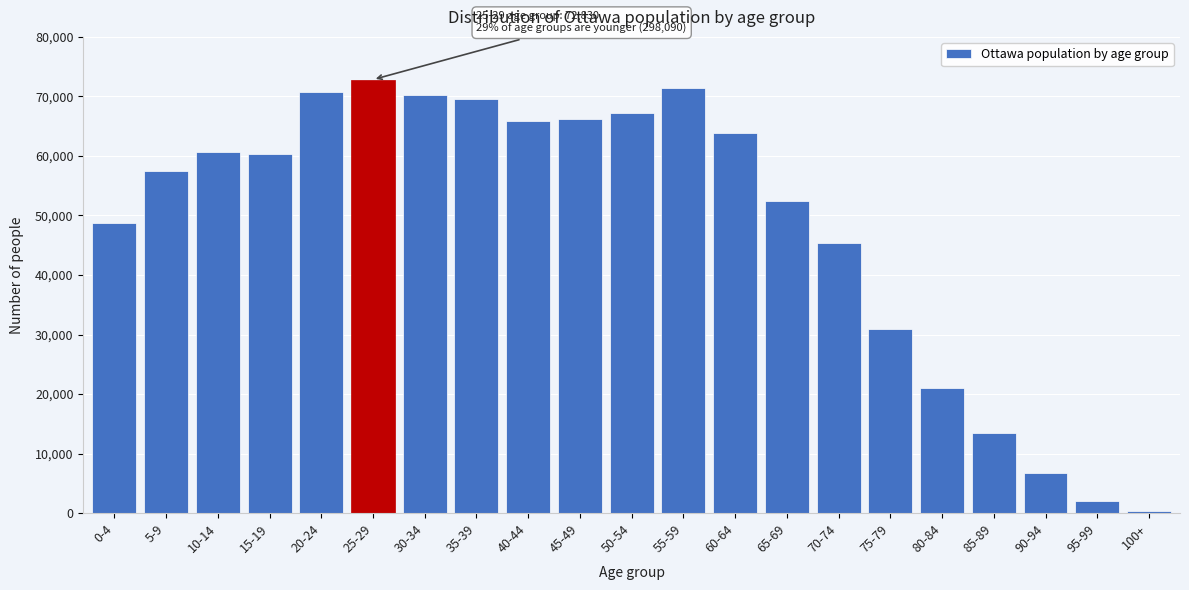

Reading right to left, extract all data points from this chart.

100+=275	95-99=1960	90-94=6775	85-89=13385	80-84=21080	75-79=30940	70-74=45375	65-69=52355	60-64=63795	55-59=71465	50-54=67265	45-49=66240	40-44=65890	35-39=69520	30-34=70190	25-29=72830	20-24=70785	15-19=60385	10-14=60720	5-9=57410	0-4=48790